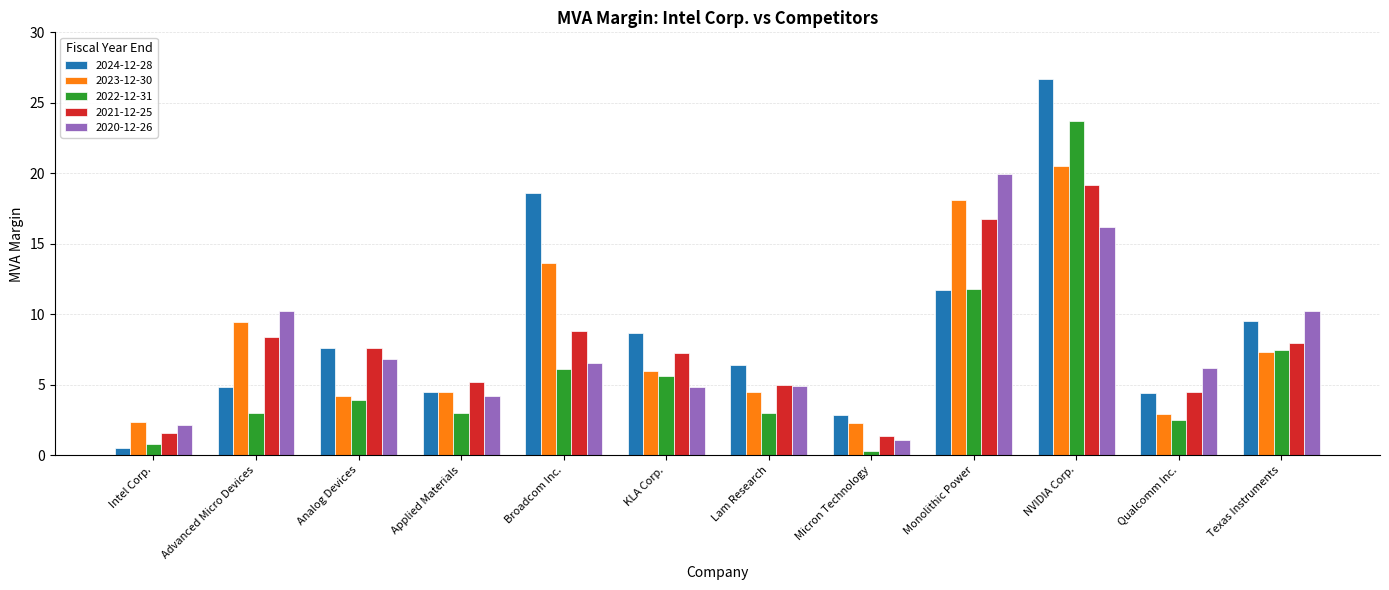

At NVIDIA Corp., list the series in order from largest to smallest.

2024-12-28, 2022-12-31, 2023-12-30, 2021-12-25, 2020-12-26